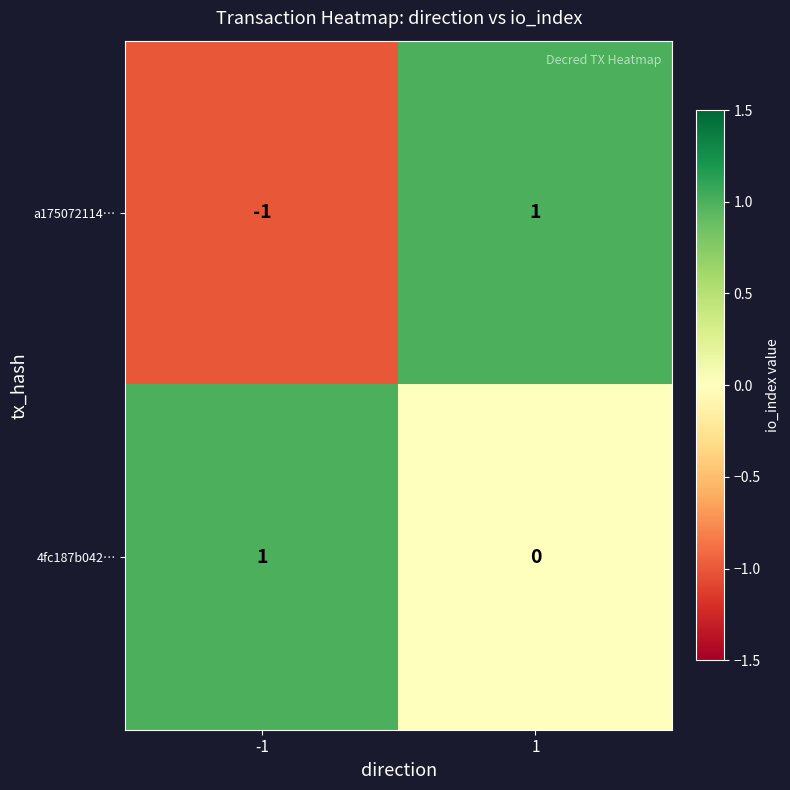

Reading right to left, extract all data points from this chart.

a175072114…: 1=1	-1=-1
4fc187b042…: 1=0	-1=1